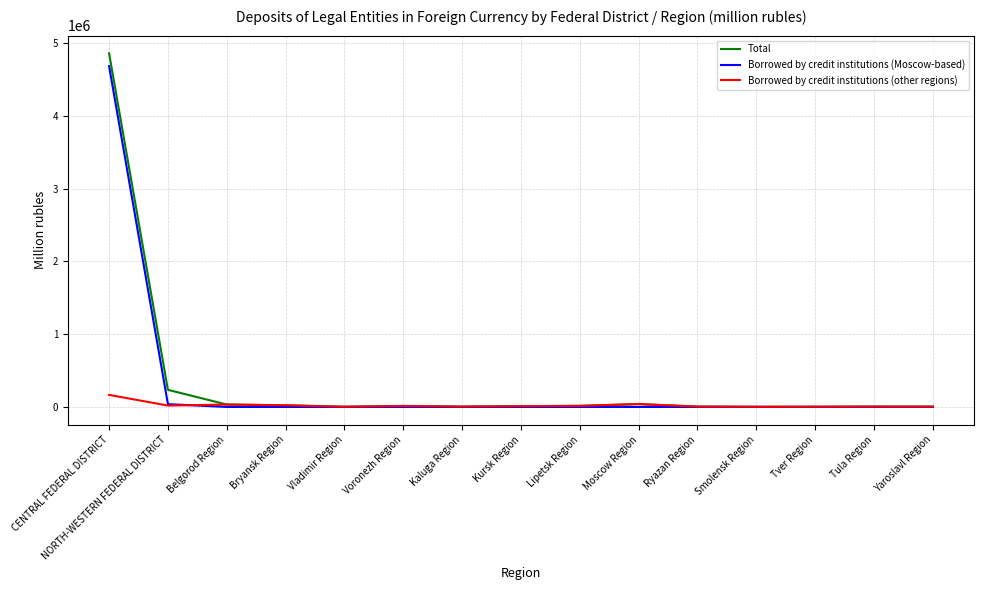

Which series changed the most between CENTRAL FEDERAL DISTRICT and Lipetsk Region?

Total